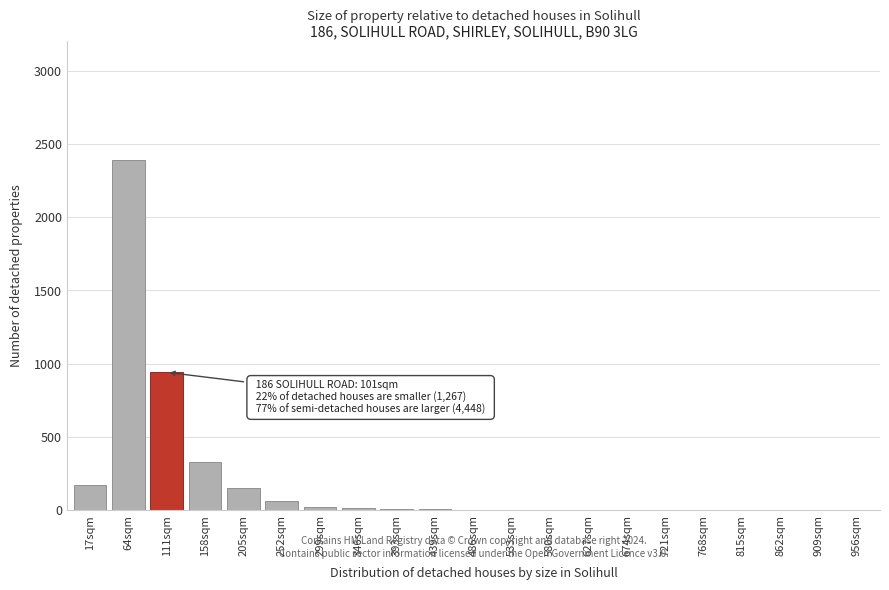

At which category does the chart reach its peak across all series?

64sqm